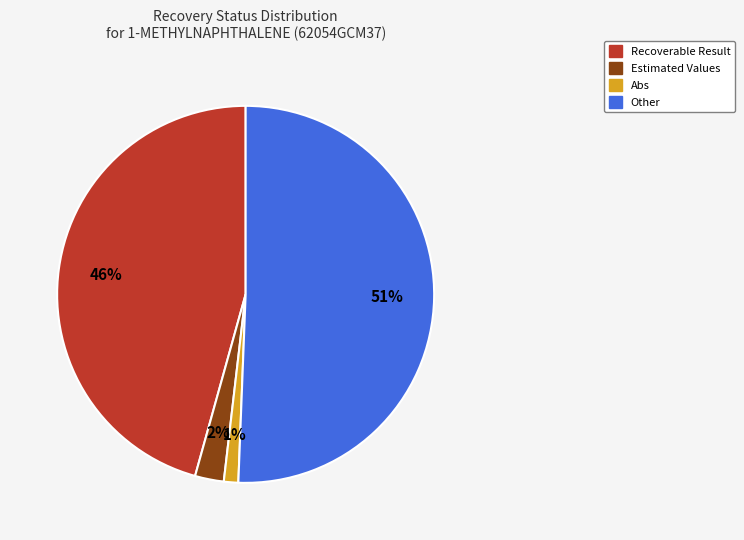

Which category has the biggest portion of the pie?

Other